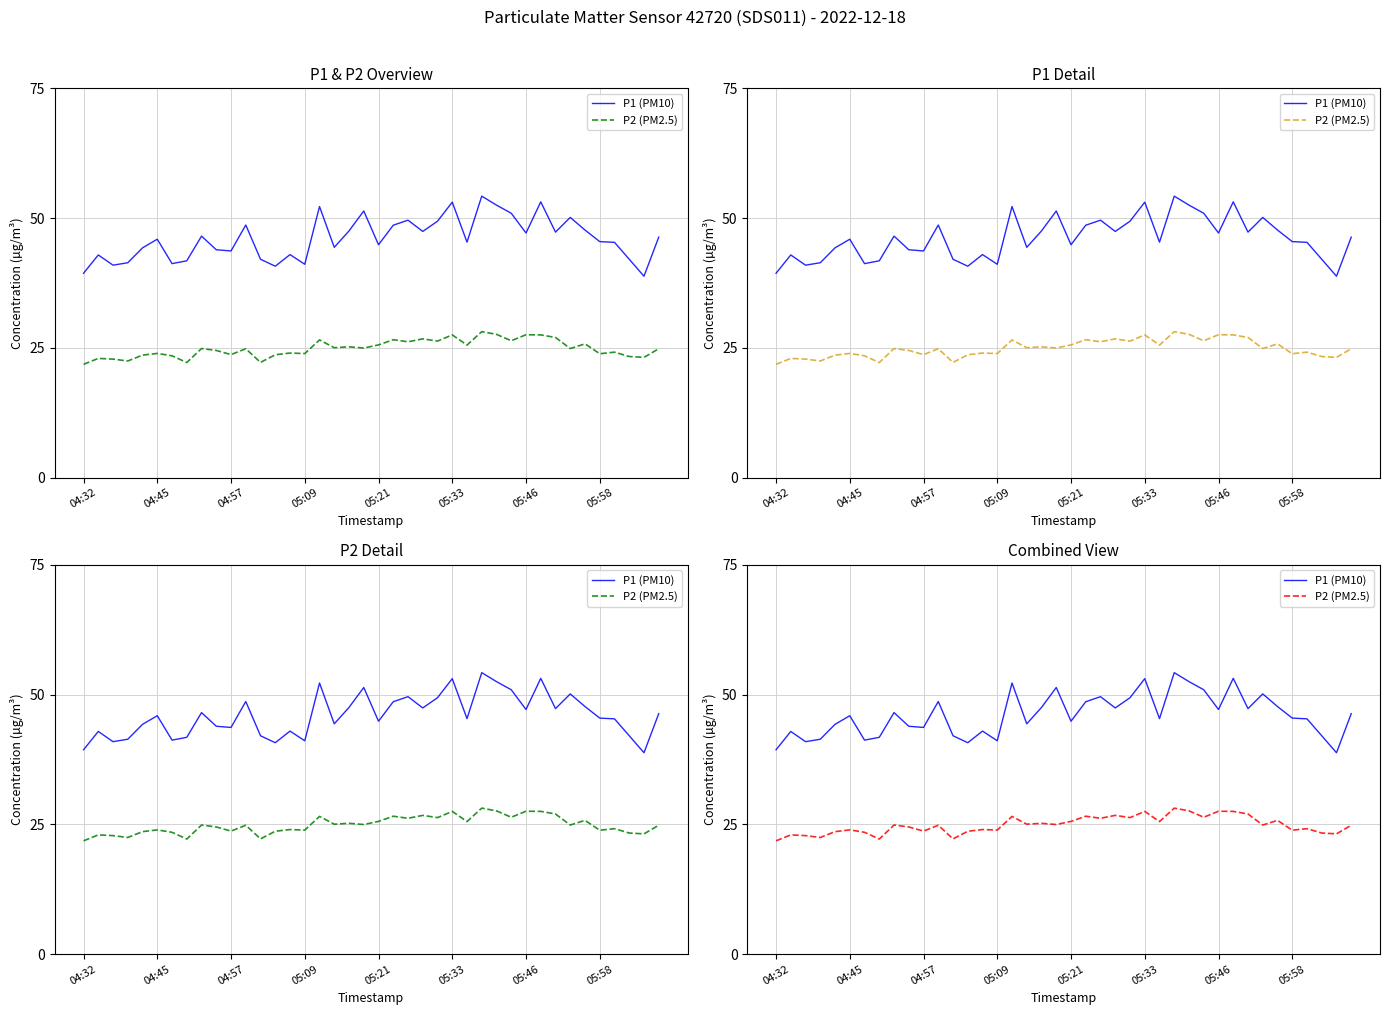

Which series has the largest total across all categories?

P1 (PM10)